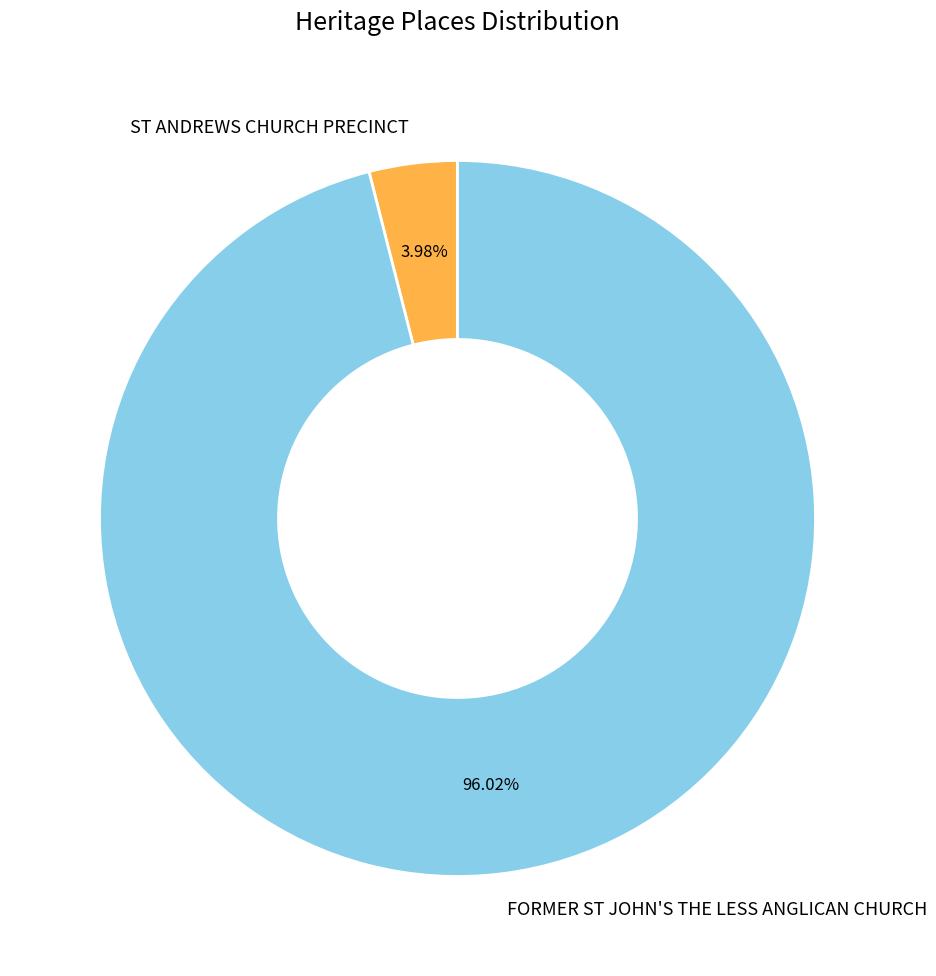

Which slice is the largest?

FORMER ST JOHN'S THE LESS ANGLICAN CHURCH